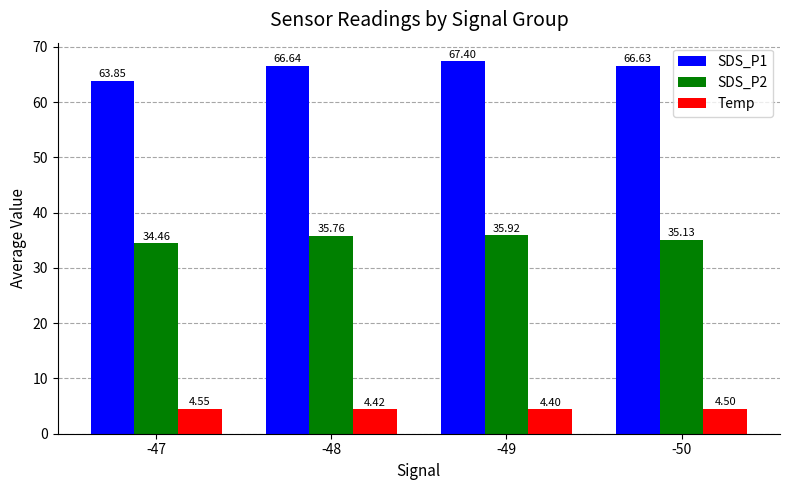

Are the bars grouped side by side (vs. stacked)?

Yes